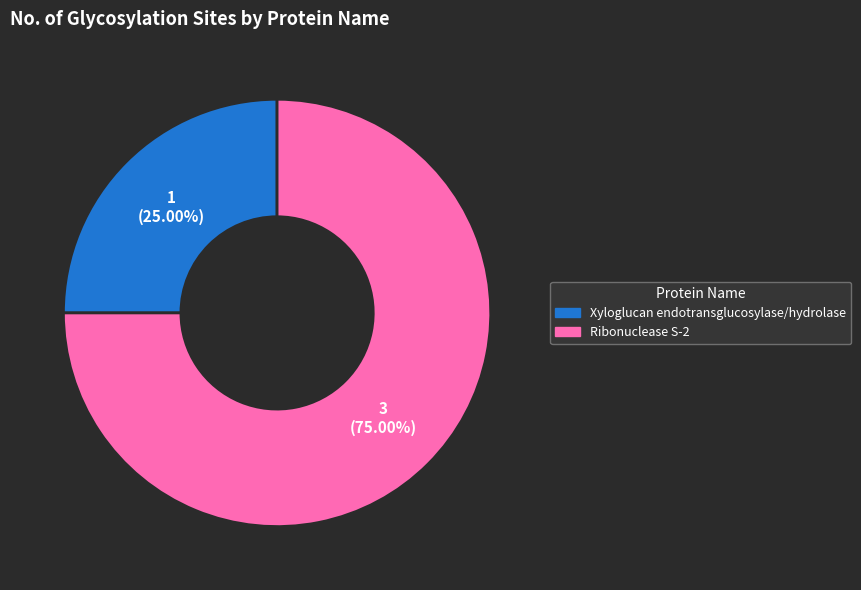

To the nearest percent, what portion does Xyloglucan endotransglucosylase/hydrolase represent?

25%